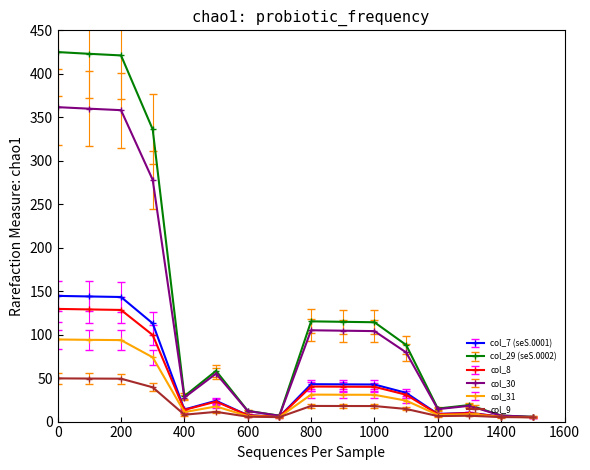

True or false: col_7 (seS.0001) has more than 2 interior local peaks.

True